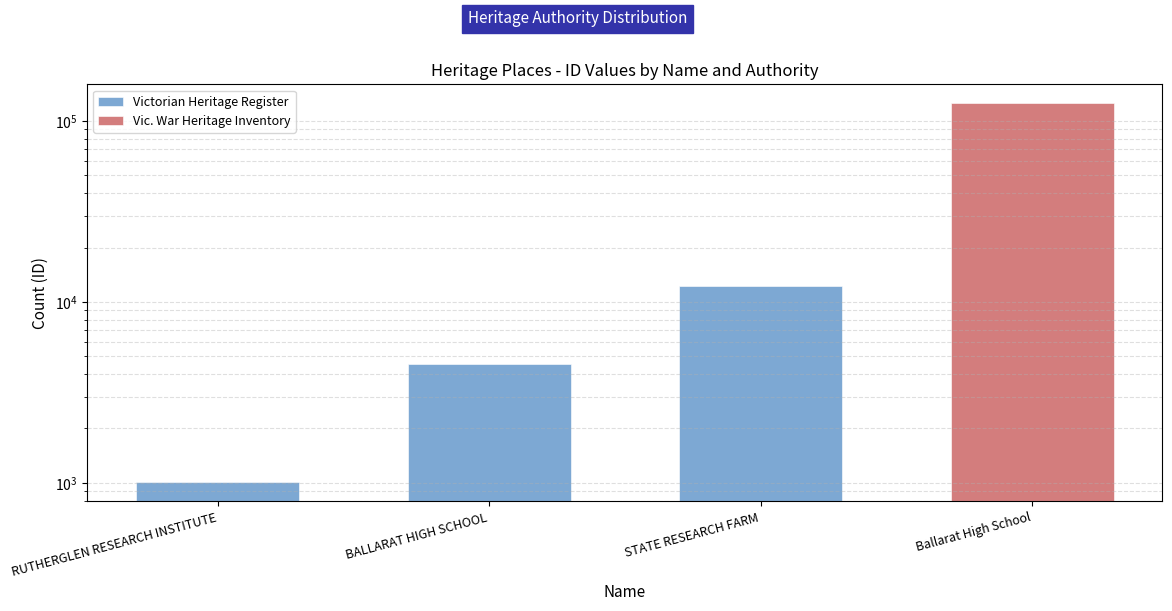

Reading right to left, what are all the values shown in this chart?

Victorian Heritage Register: 0	12272	4518	1006
Vic. War Heritage Inventory: 125280	0	0	0